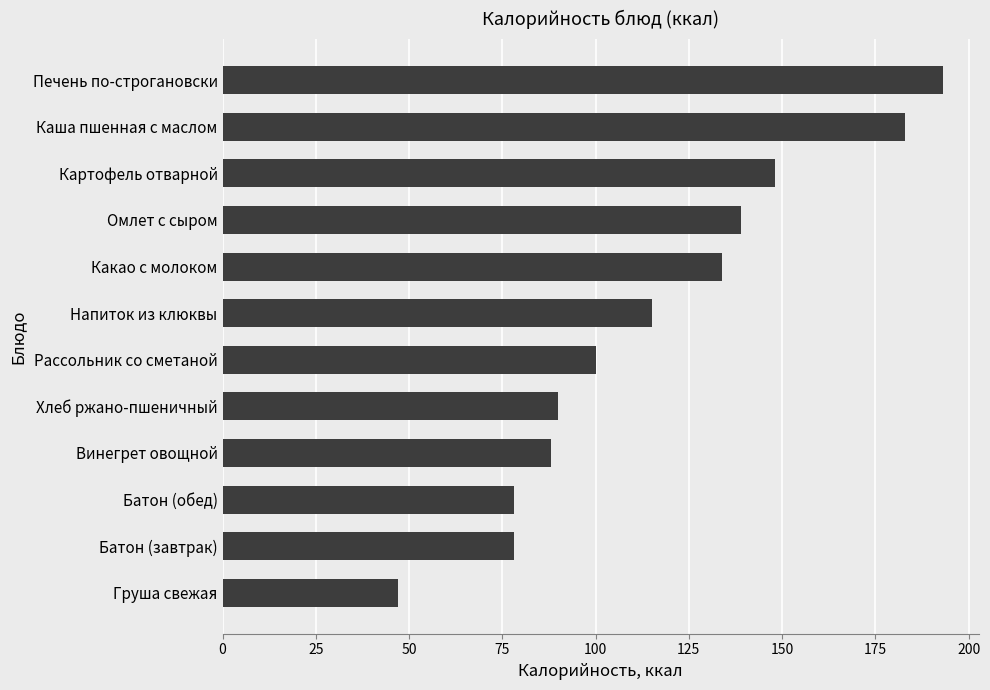

Which has a higher value, Рассольник со сметаной or Какао с молоком?

Какао с молоком